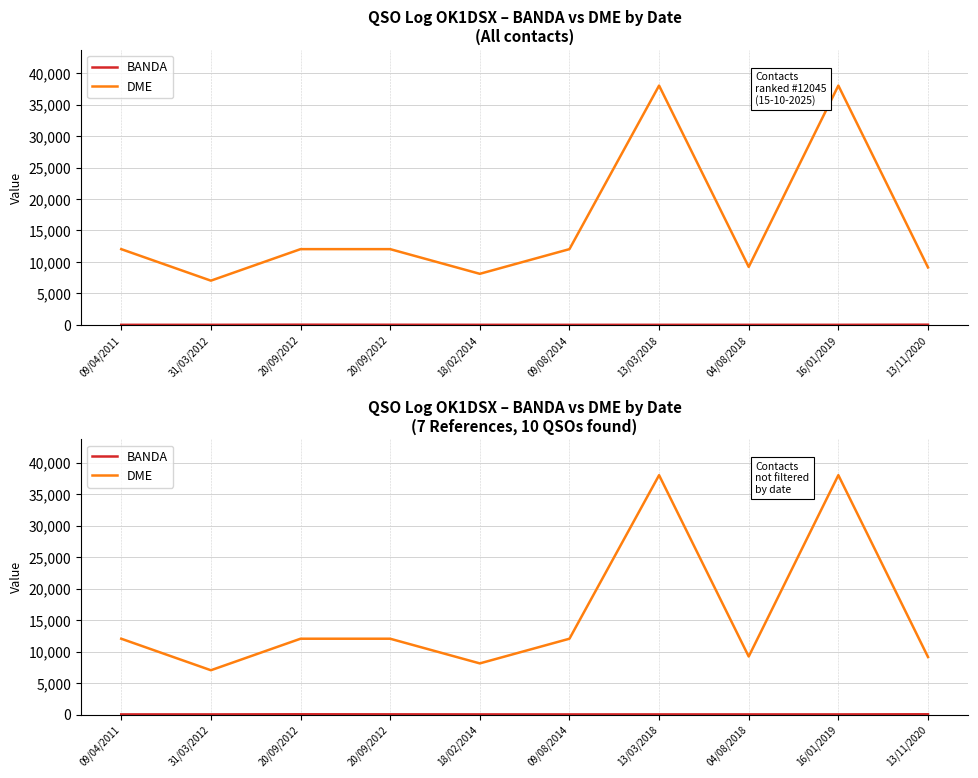

What is the greatest value displayed?

38017